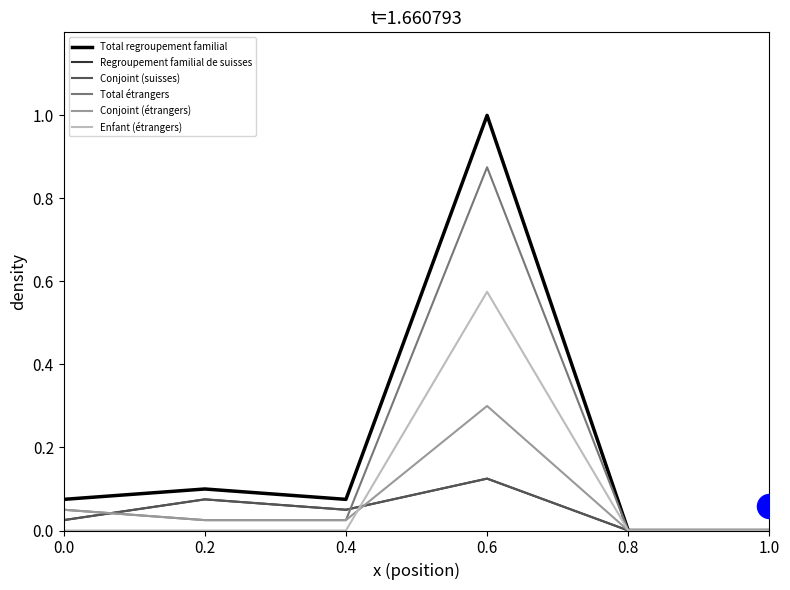

Is the value of Enfant (étrangers) at 0.4 greater than the value of Total étrangers at 0.2?

No